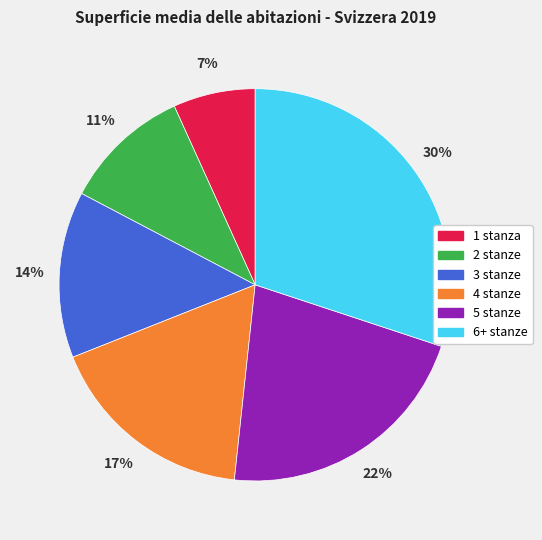

Between 2 stanze and 4 stanze, which is larger?

4 stanze